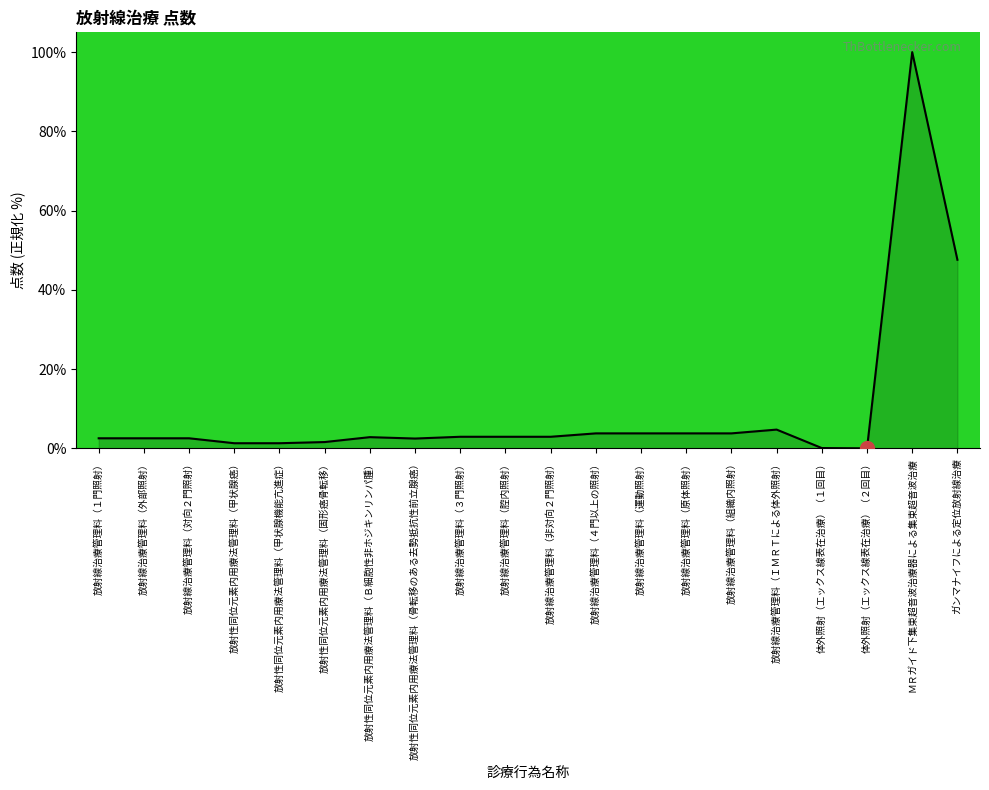

What is the difference between the maximum and minimum values?

100.0